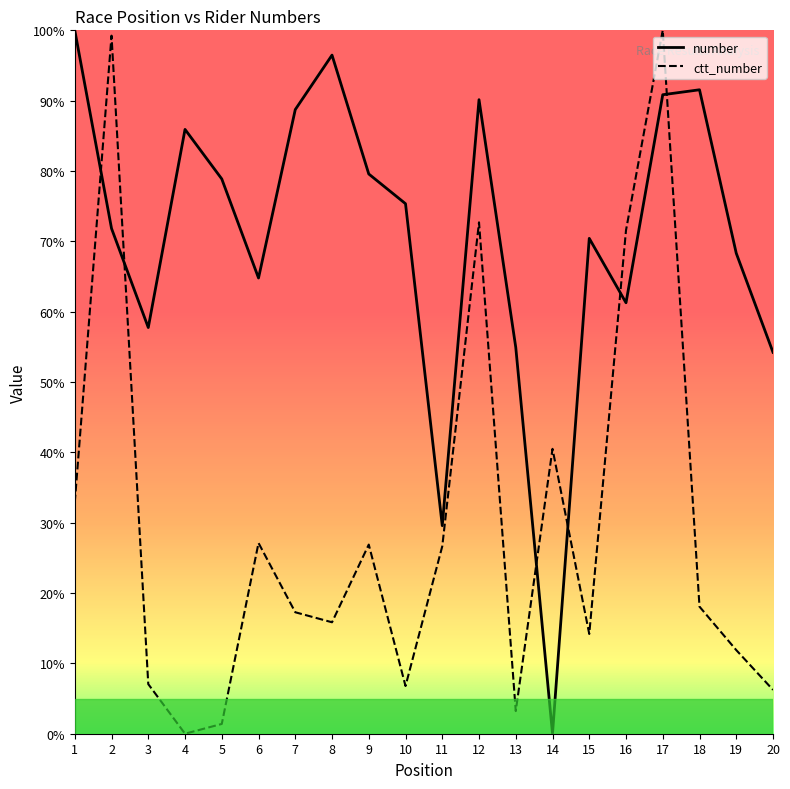

Between 14 and 15, which series saw the biggest shift?

number